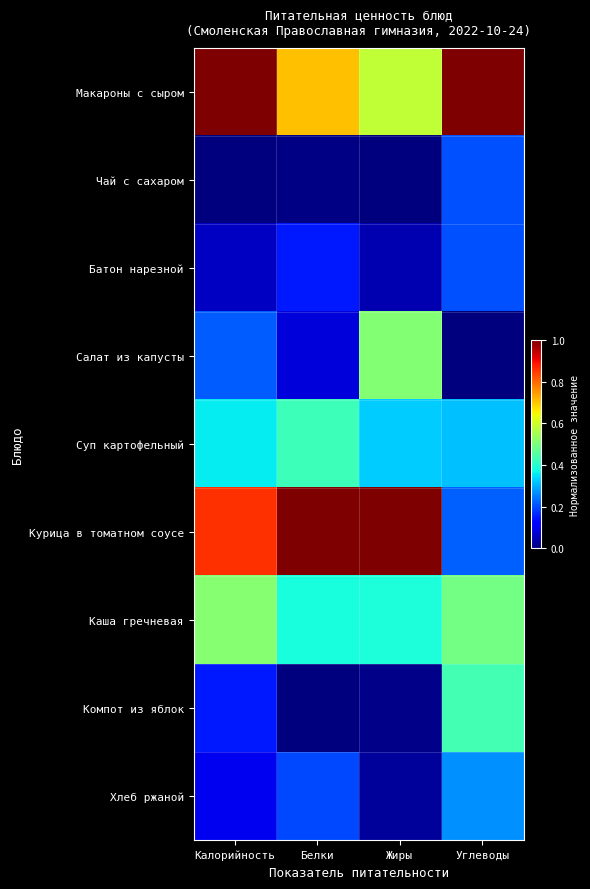

Which series has the widest spread of values?

Курица в томатном соусе